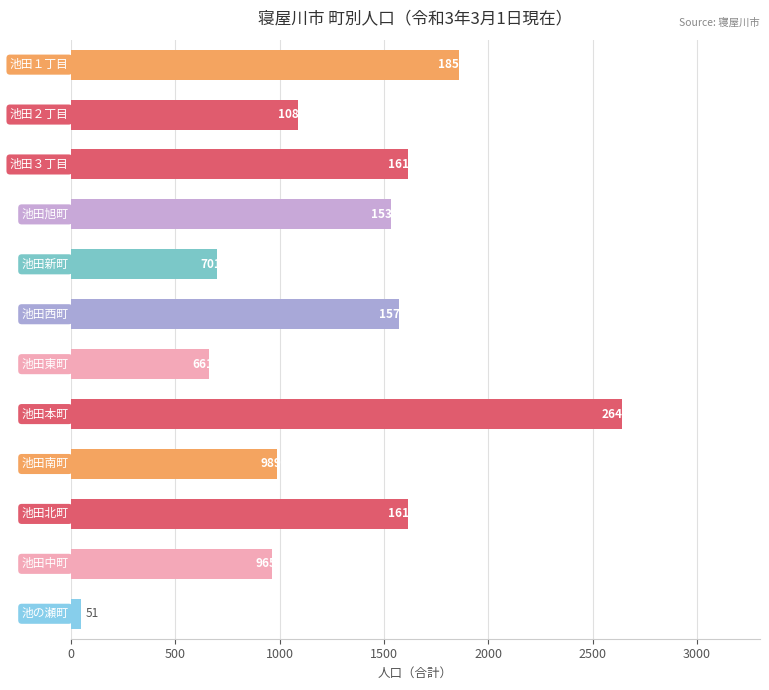

What is the difference between the maximum and second lowest values?

1979